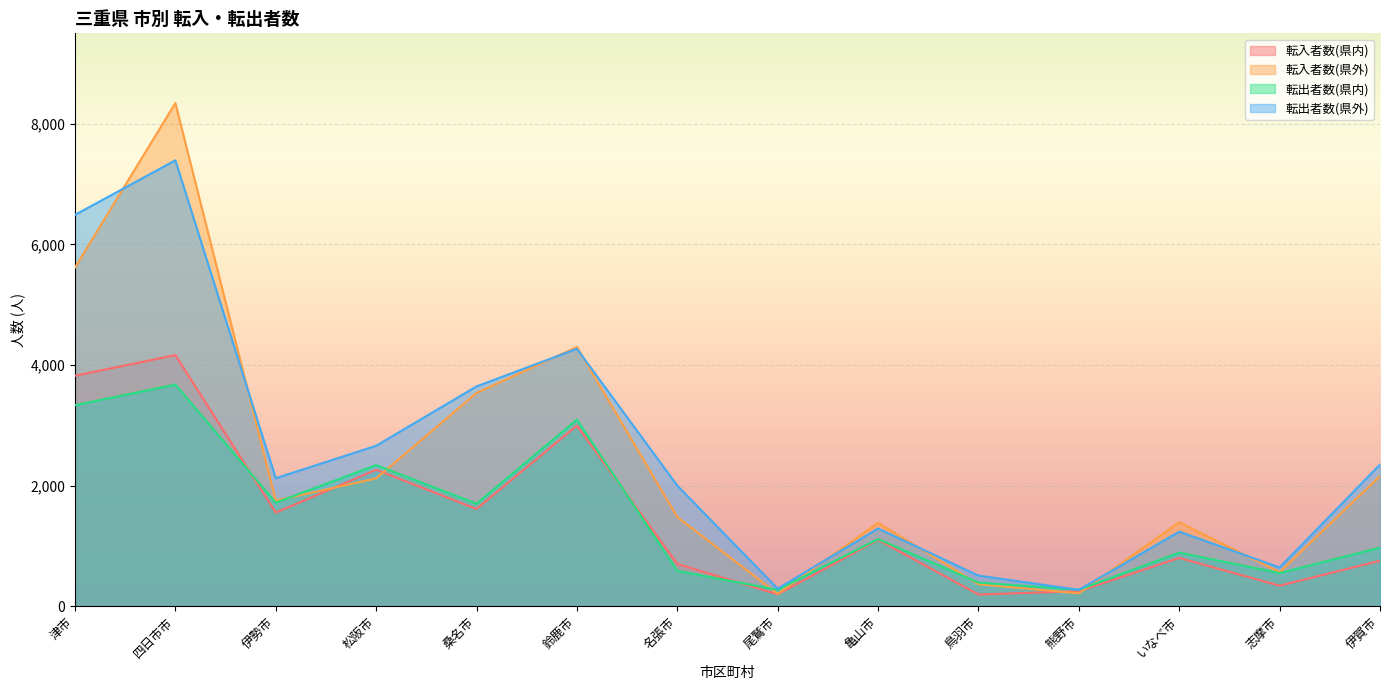

Which category has the highest value in the 転入者数(県外) series?

四日市市